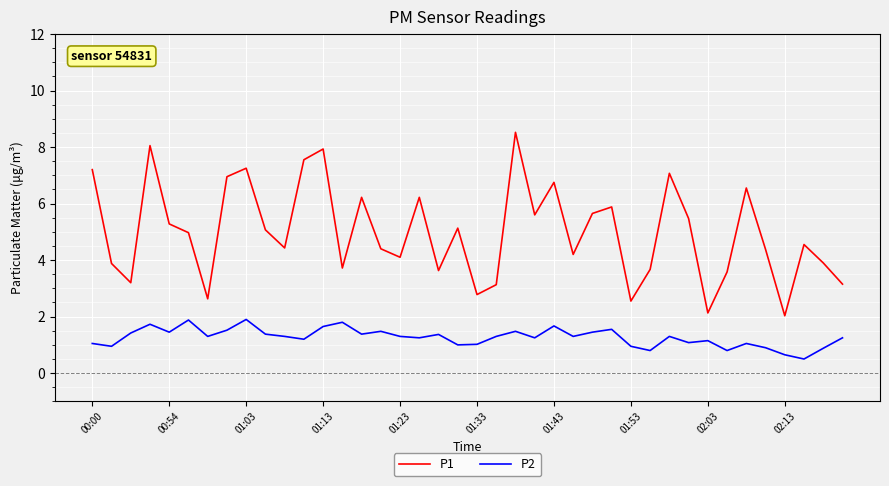

At how many categories does at least one series exceed 0?

40